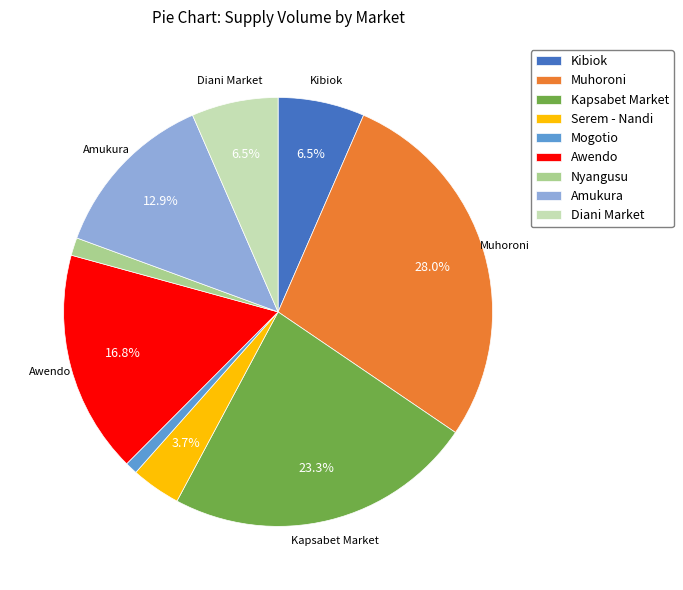

Do Amukura and Kibiok together represent more than half of the pie?

No